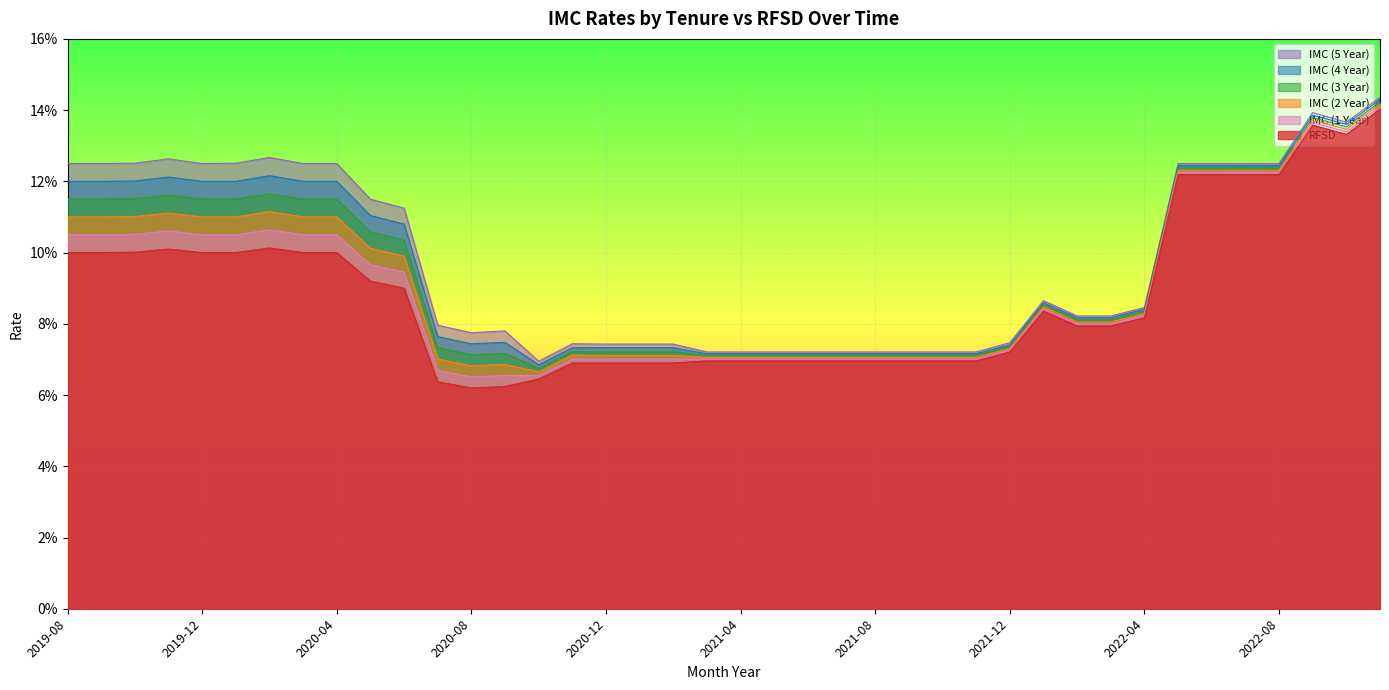

Is it true that IMC (4 Year) equals 0.1 at 2021-03?

True